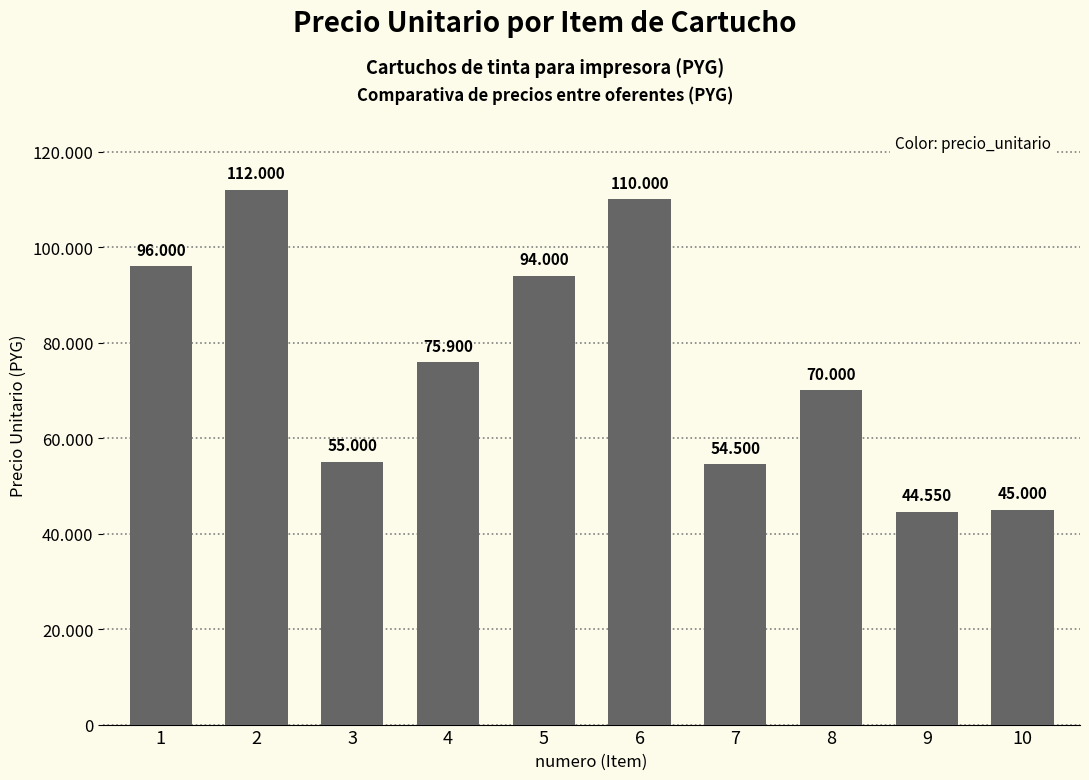

The value at 6 is 148573. True or false?

False